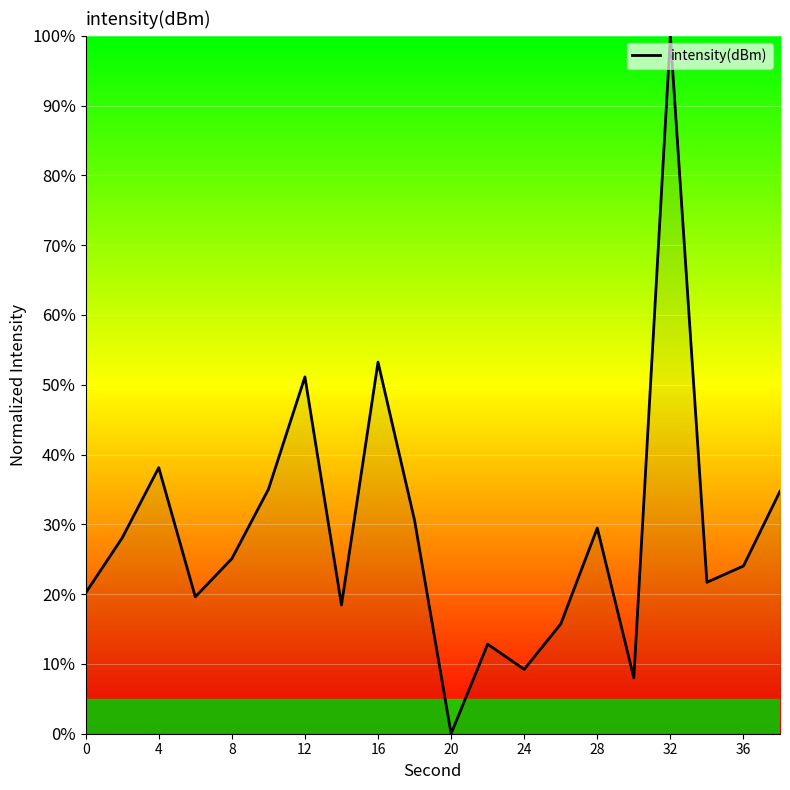

What is the maximum value shown in the chart?

100.0